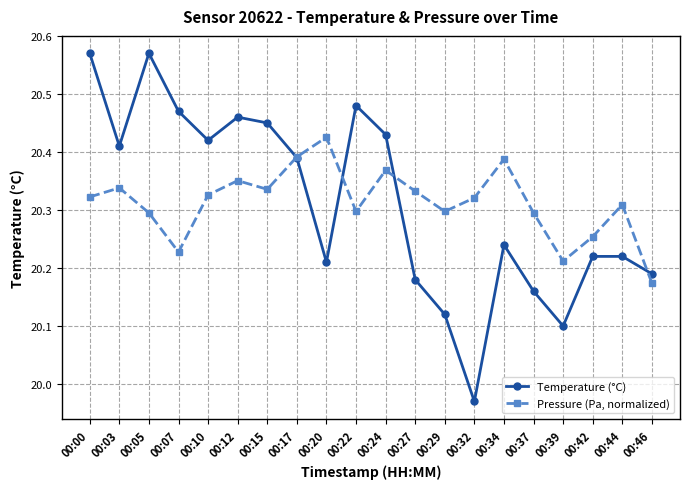

Which series changed the most between 00:00 and 00:07?

Temperature (°C)